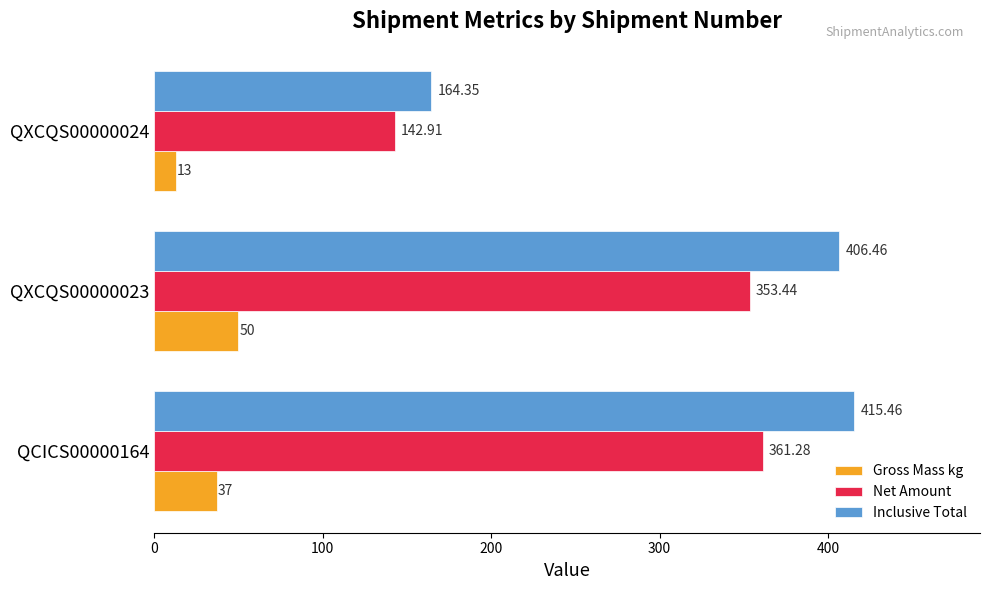

What is the difference between the maximum and minimum values in the Gross Mass kg series?

37.0